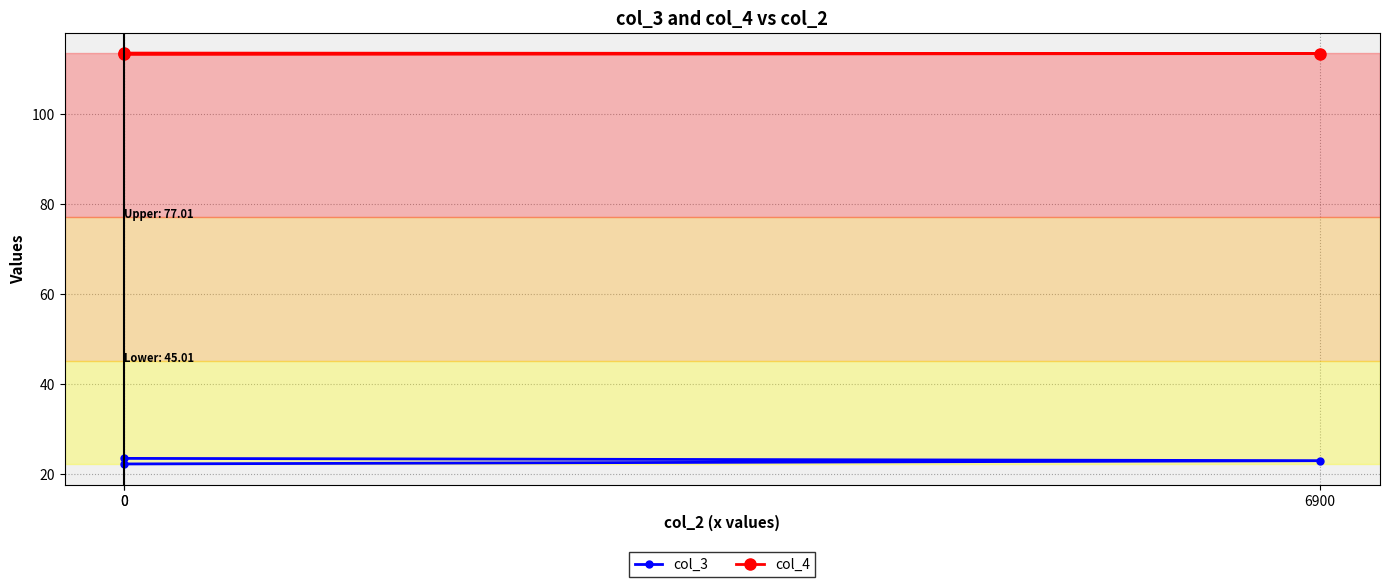

The value of col_4 at 0 is 195.9. True or false?

False